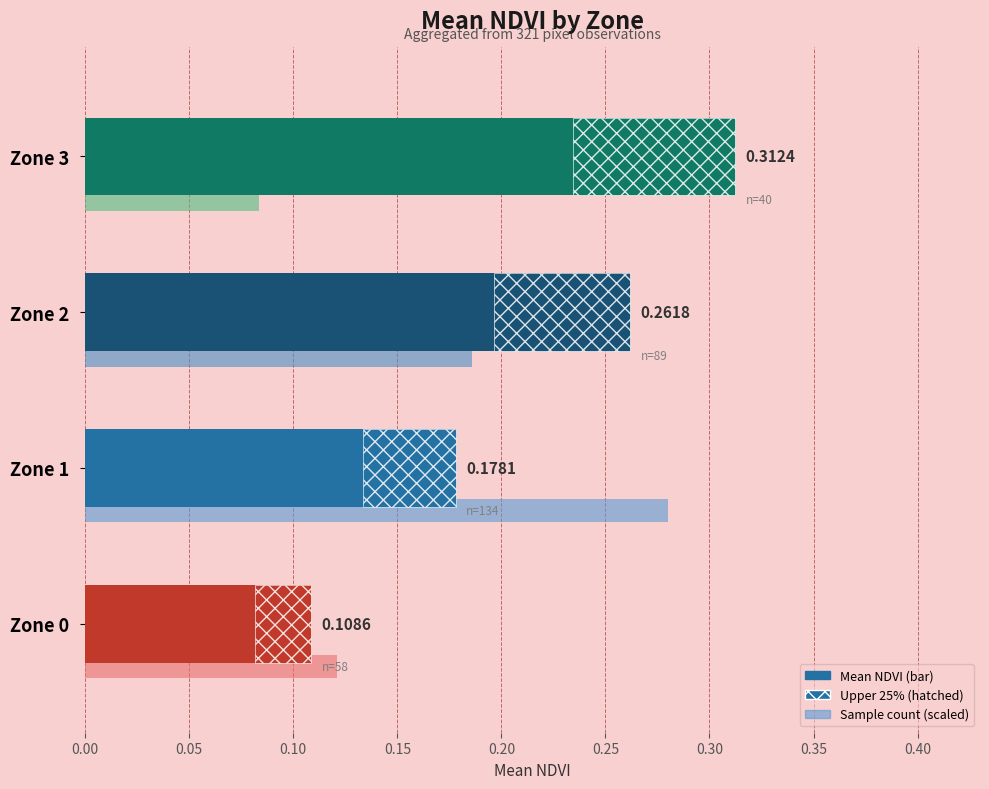

Between 0.10 and 0.15, which is larger?

0.15